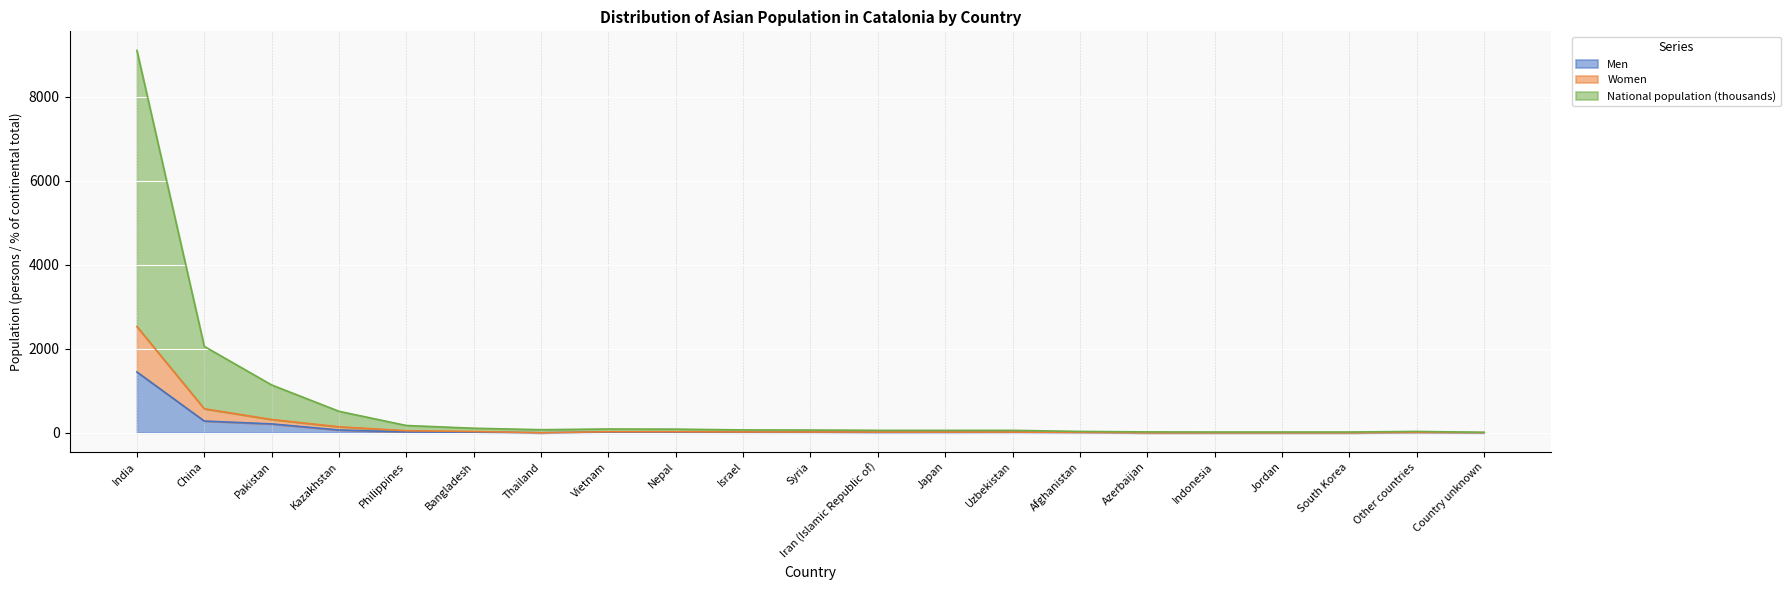

True or false: Men has a value of 0 at Azerbaijan.

True